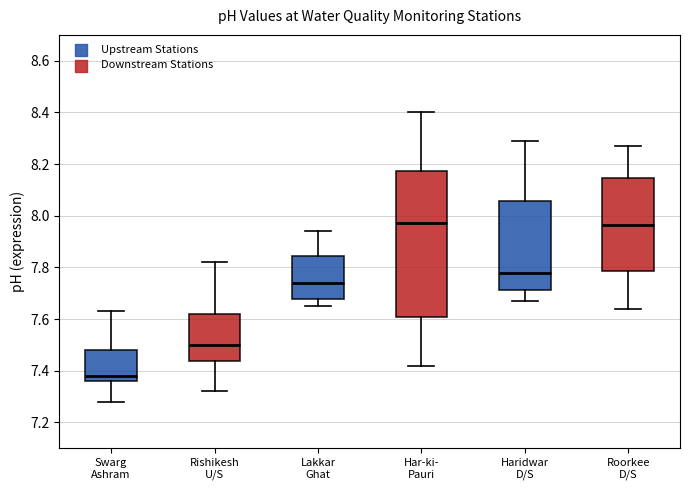

Which box is the tallest, from its lower edge to its upper edge?

Har-ki- Pauri